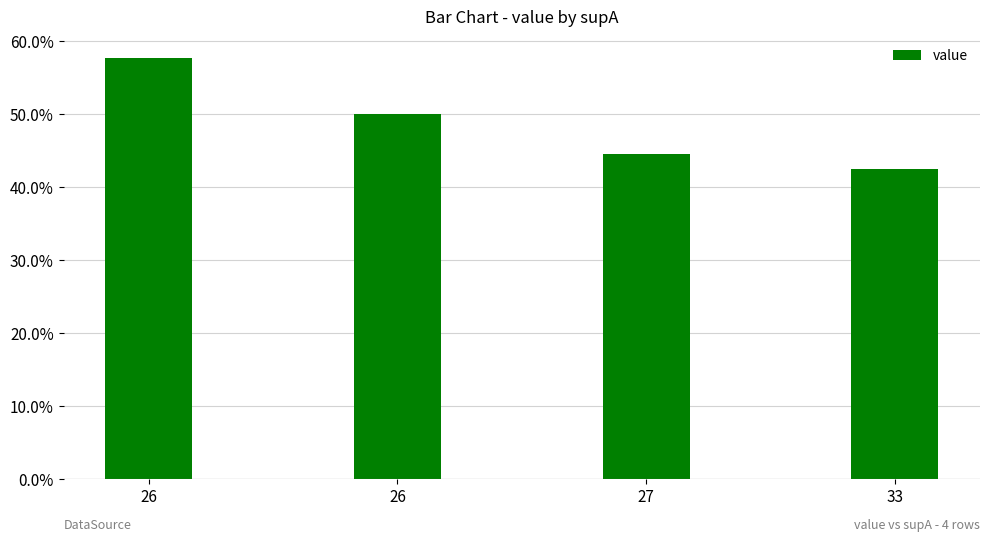

Rank the categories by value from lowest to highest.

33, 27, 26, 26